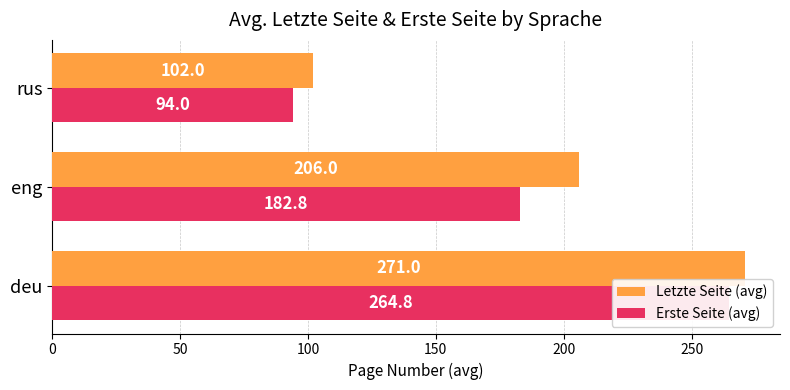

The value of Letzte Seite (avg) at eng is 291.1. True or false?

False